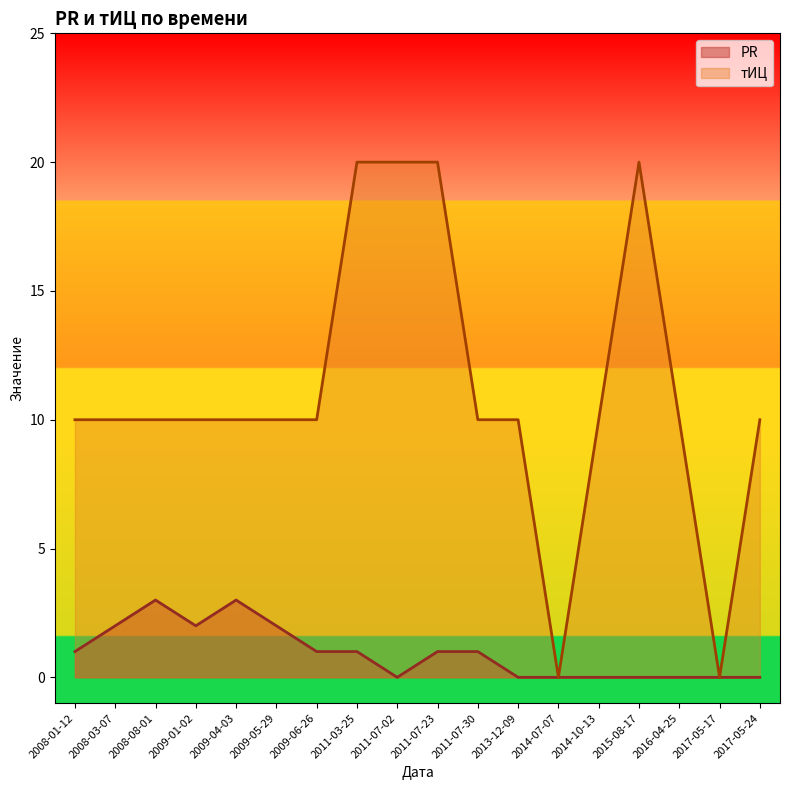

What is the spread (max minus min) of values at 2008-03-07?

8